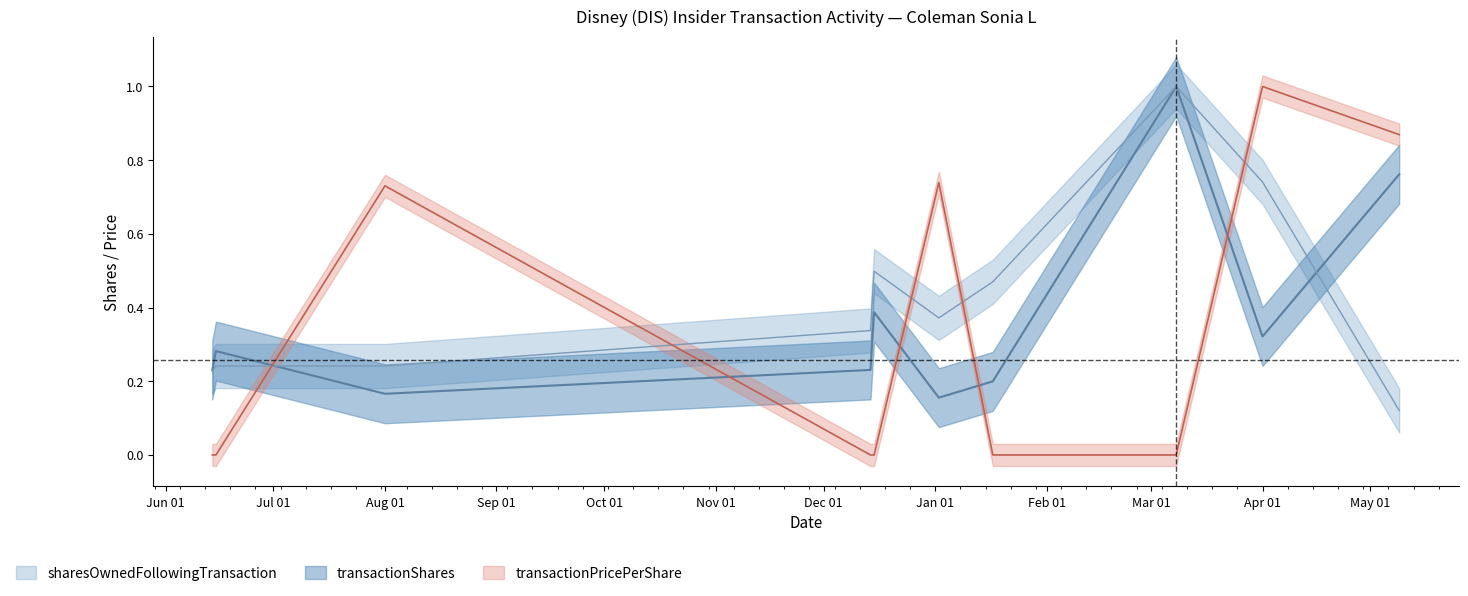

At which label does sharesOwnedFollowingTransaction reach its minimum?

2024-05-09